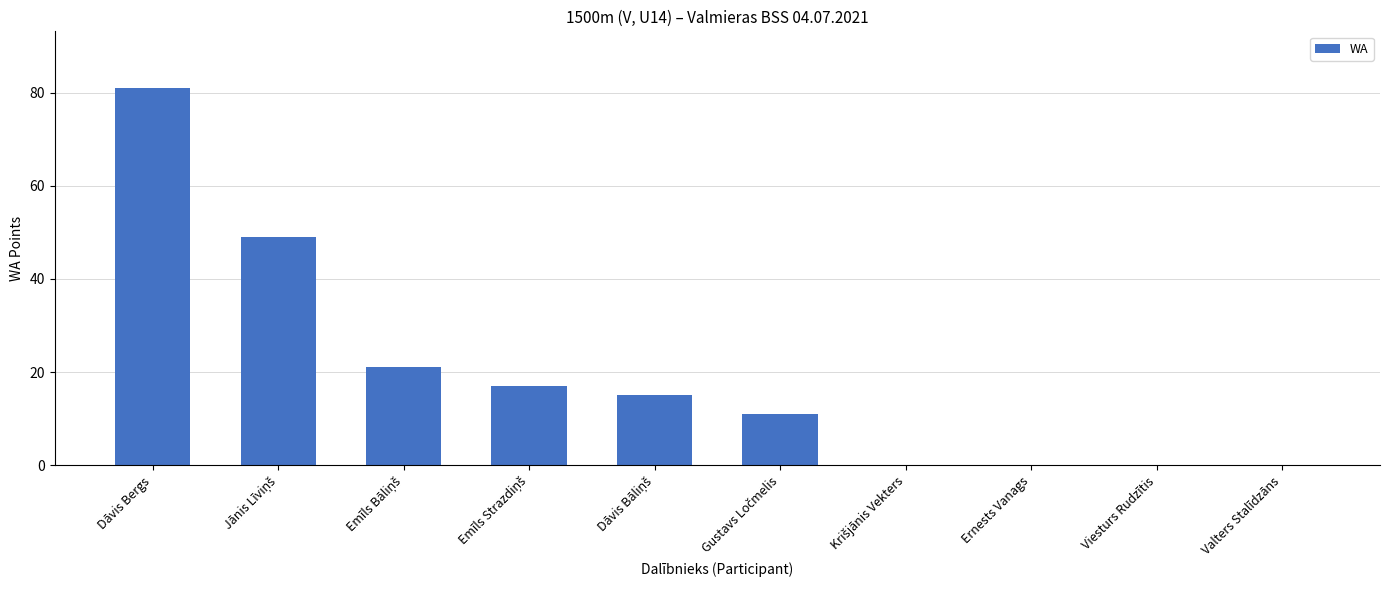

The chart shows a value of -31 at Valters Stalīdzāns. True or false?

False